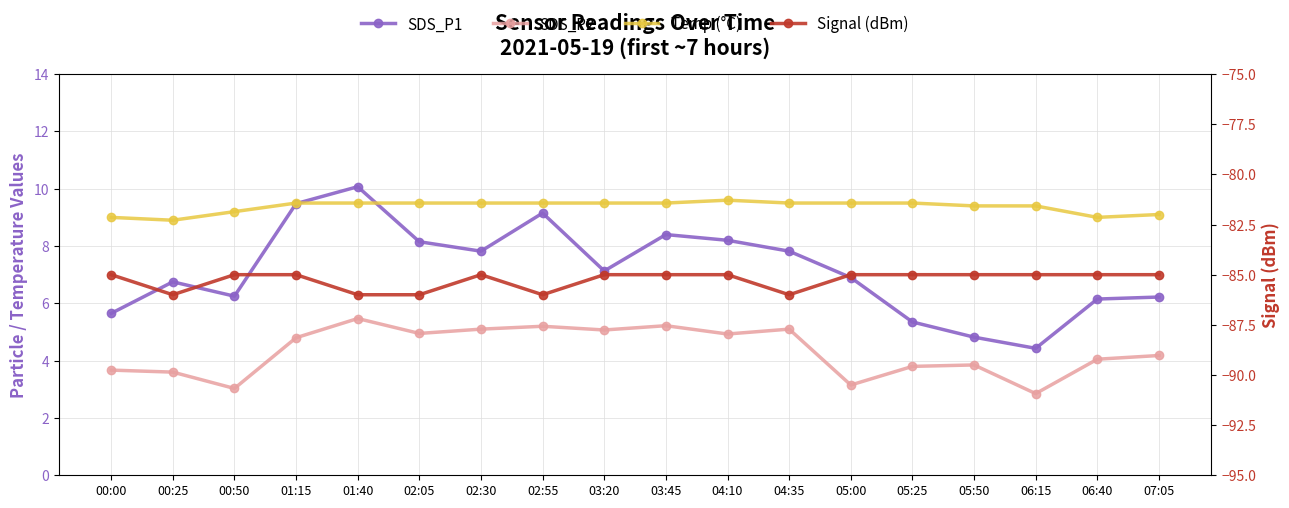

What value does the SDS_P1 series have at 03:45?

8.4